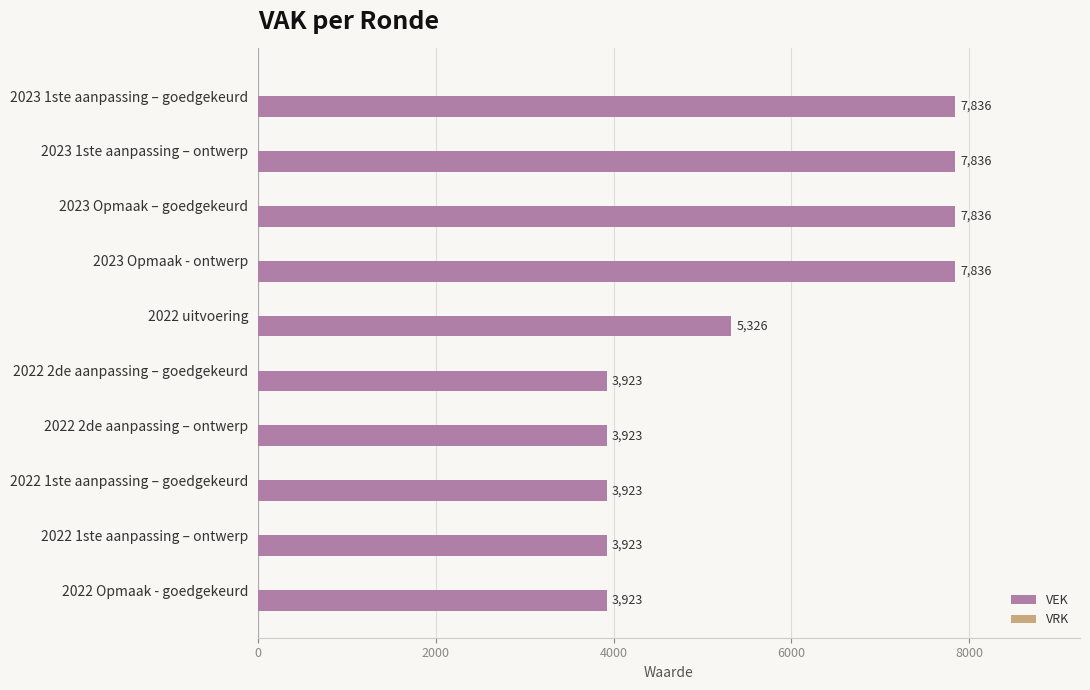

What is the ratio of the value at 2022 uitvoering to the value at 2022 1ste aanpassing – ontwerp?

1.4